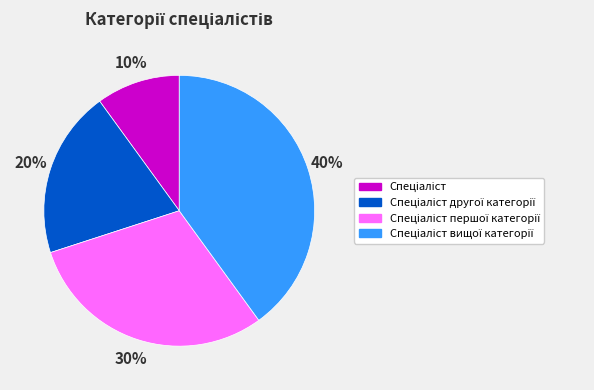

To the nearest percent, what is the average slice percentage?

25%